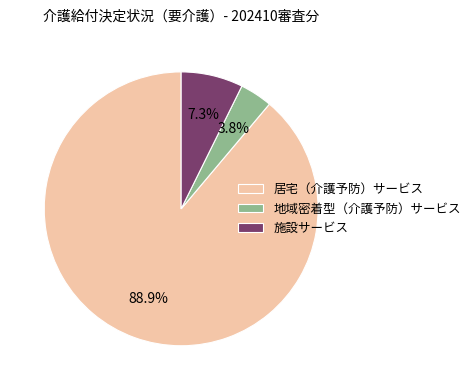

What percentage is the 施設サービス slice, to the nearest percent?

7%